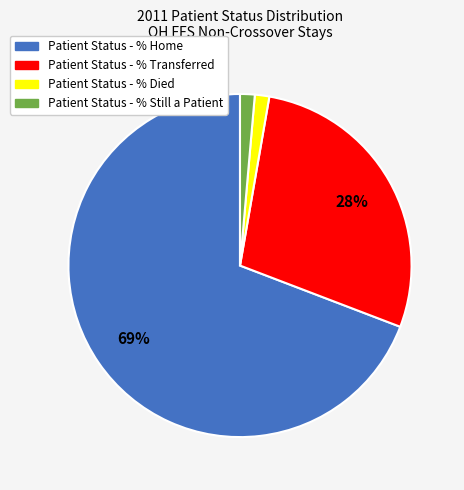

Between Patient Status - % Home and Patient Status - % Still a Patient, which is larger?

Patient Status - % Home